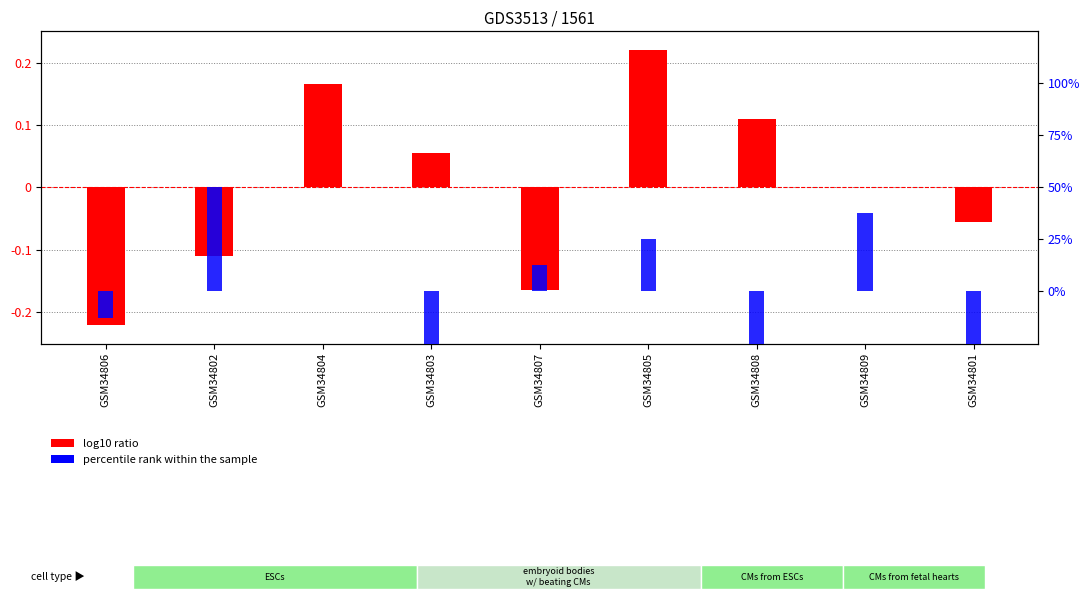

Which has a higher value, GSM34804 or GSM34802?

GSM34804